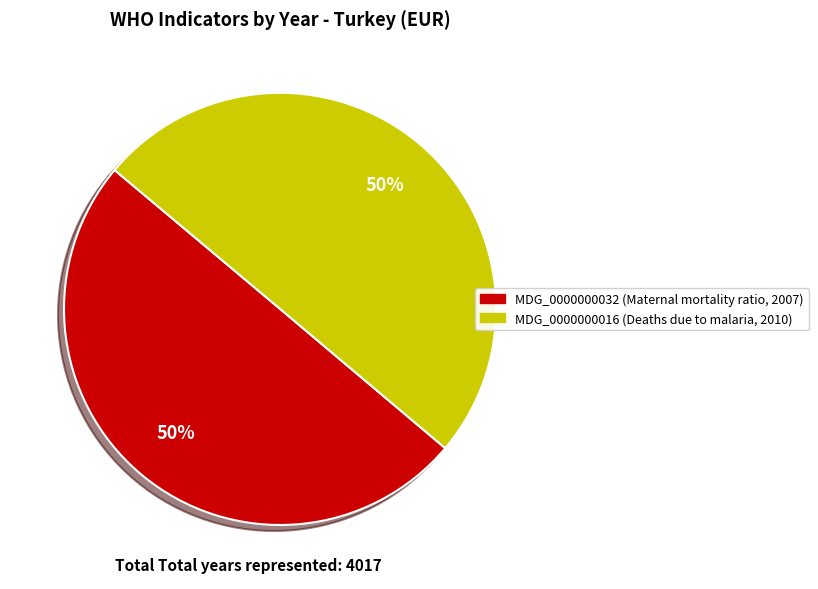

True or false: MDG_0000000016 accounts for 50% of the total.

True